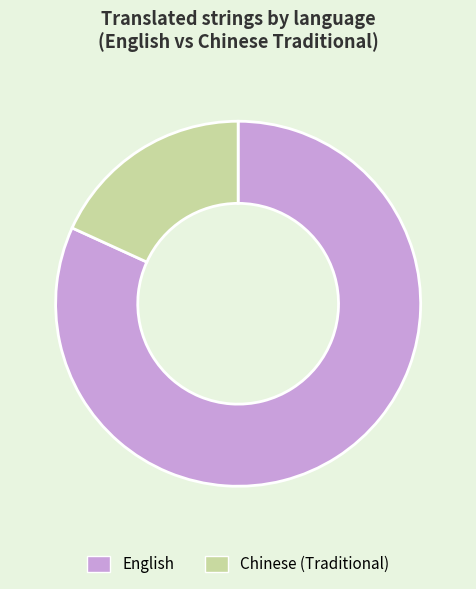

Which slice represents more than half of the pie?

English